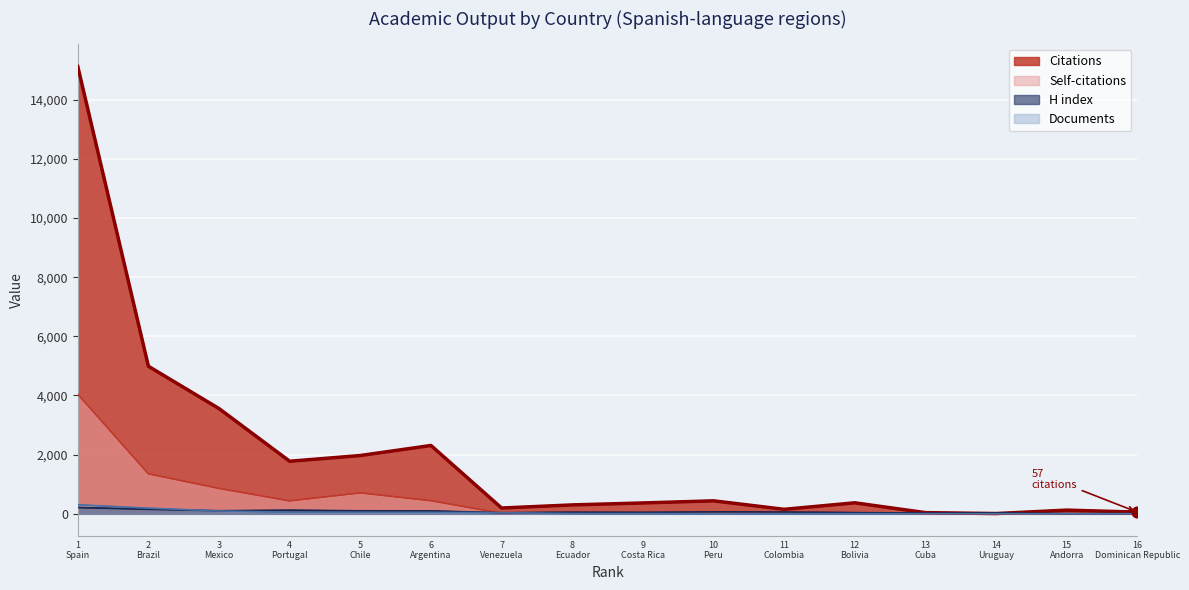

Which series has the widest spread of Y values?

Citations